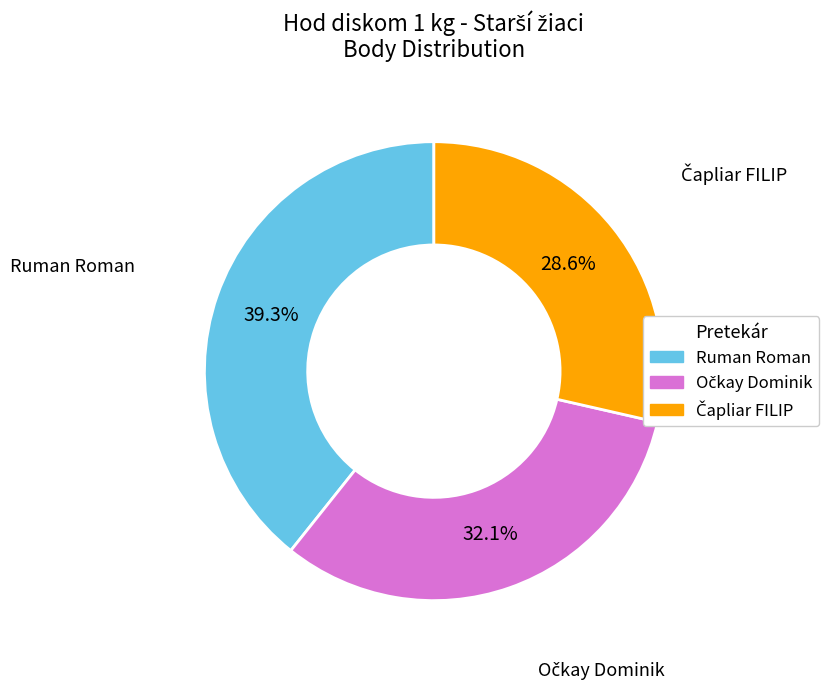

What percentage is NOT represented by Ruman Roman?

60.7%